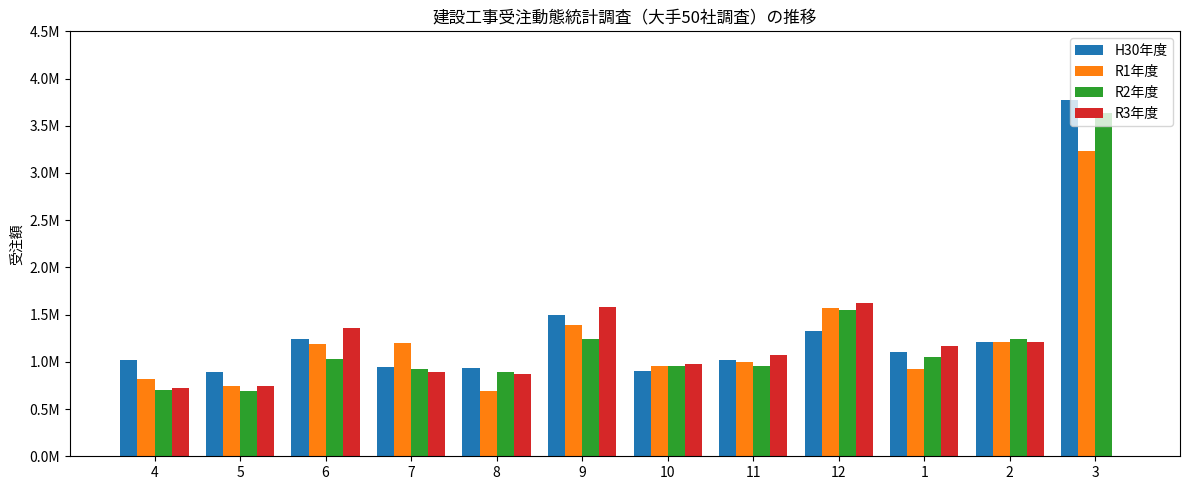

What are all the series names shown in the legend?

H30年度, R1年度, R2年度, R3年度